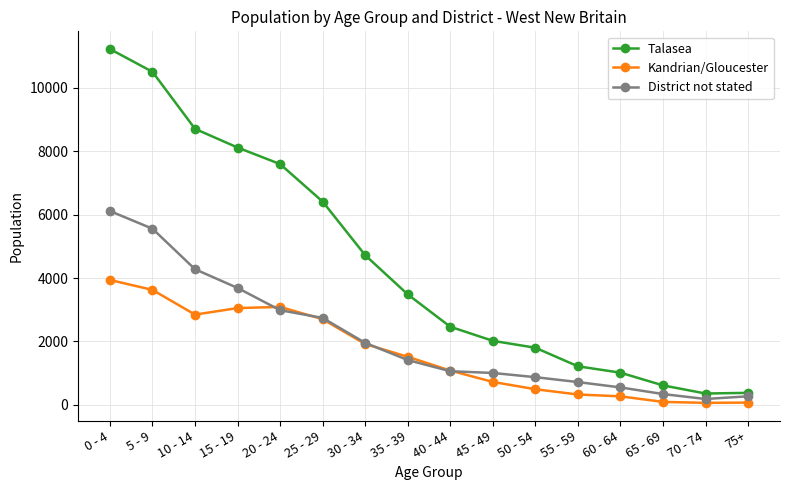

At how many categories does at least one series exceed 1504?

11